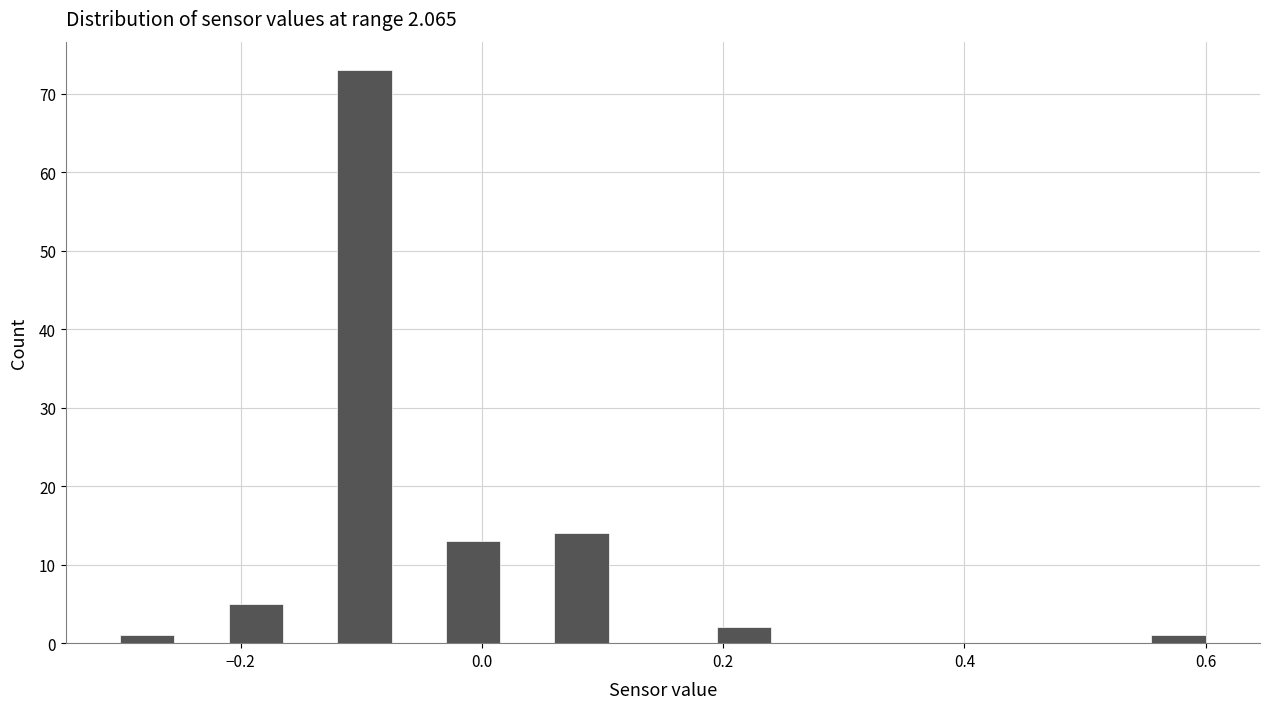

Read against the x-axis, roughly where is the centre of the tallest bar?

-0.10